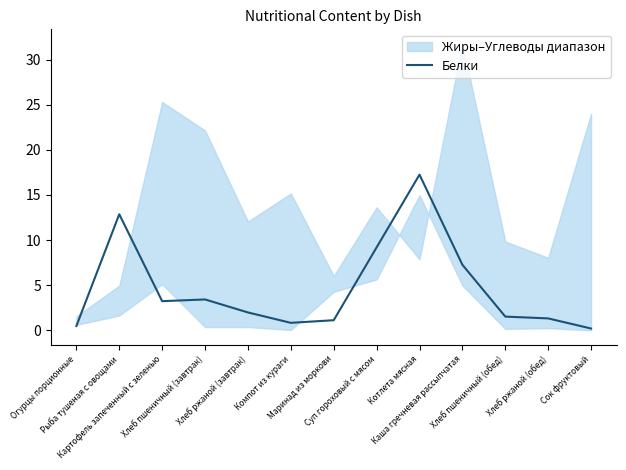

Reading left to right, extract all data points from this chart.

0.5	12.9	3.2	3.4	2.0	0.8	1.1	9.2	17.2	7.3	1.5	1.3	0.2